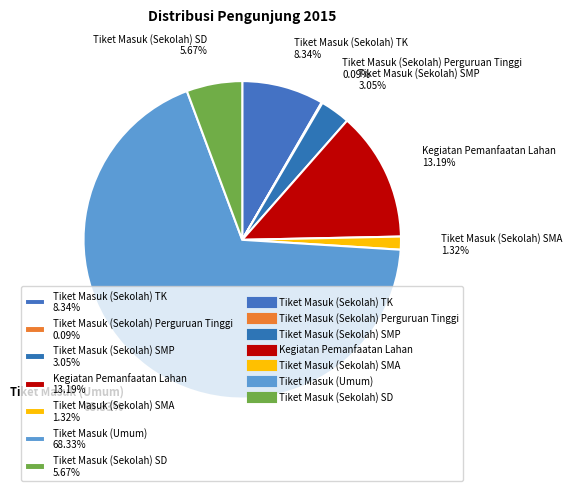

Between Tiket Masuk (Sekolah) SMP 3.05% and Tiket Masuk (Sekolah) TK 8.34%, which is larger?

Tiket Masuk (Sekolah) TK 8.34%